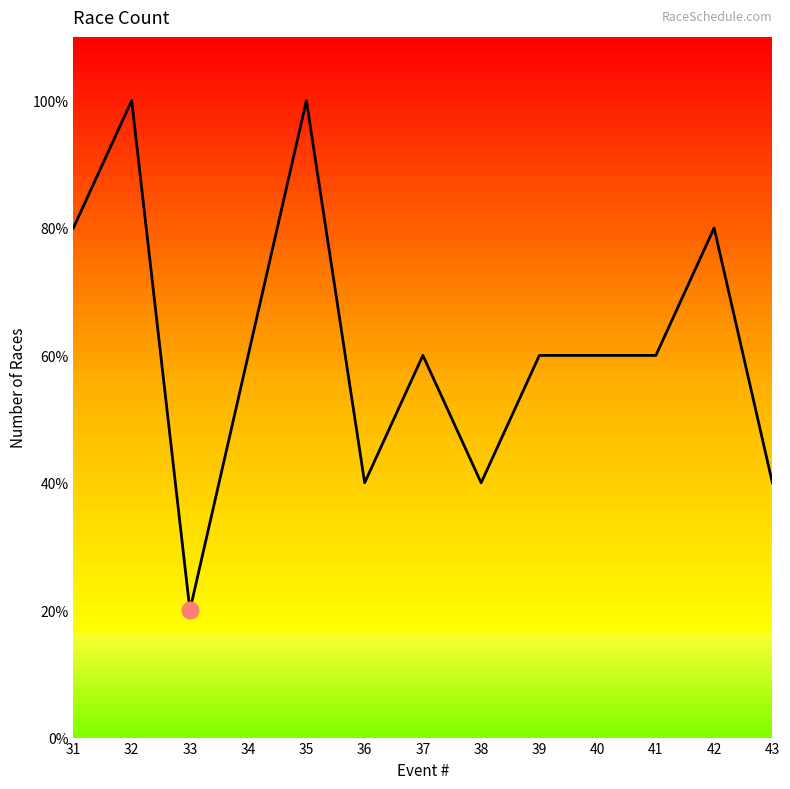

Rank the categories by value from lowest to highest.

33, 36, 38, 43, 34, 37, 39, 40, 41, 31, 42, 32, 35